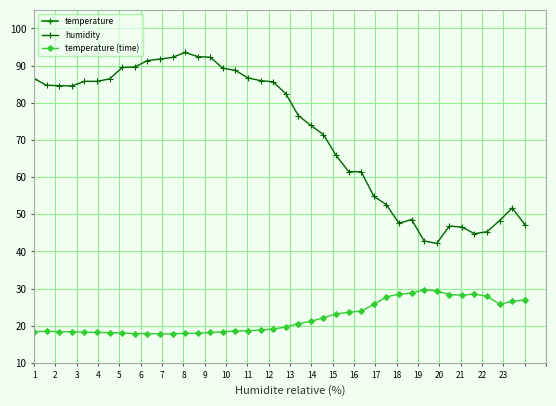

True or false: humidity and temperature (time) cross at least once.

False